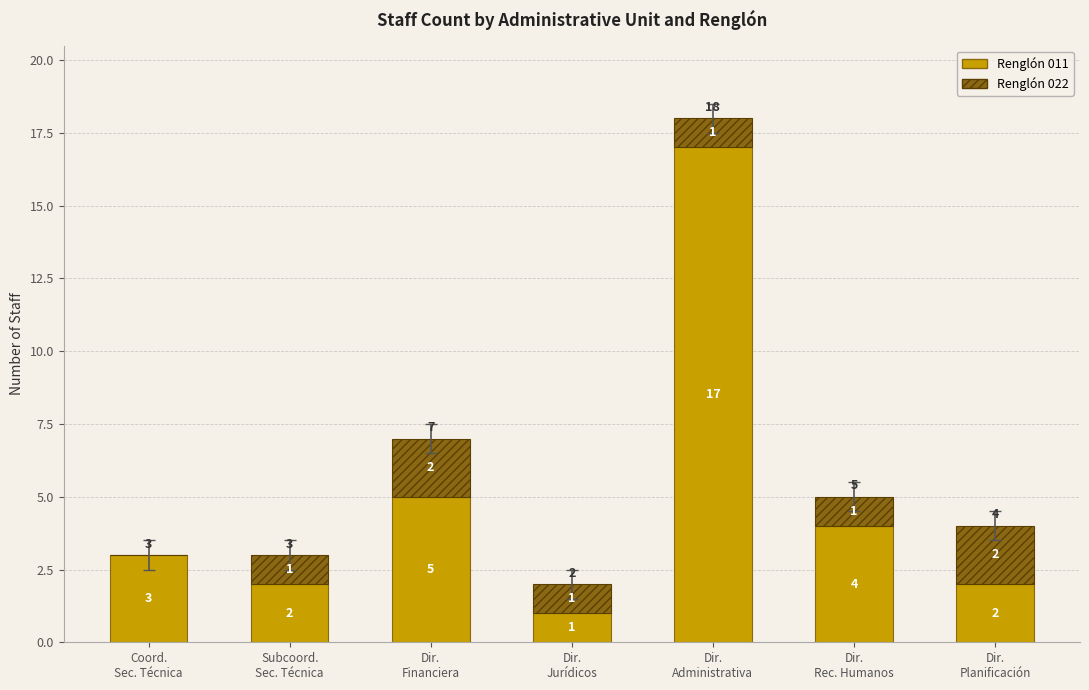

What is the maximum value for Renglón 011?

17